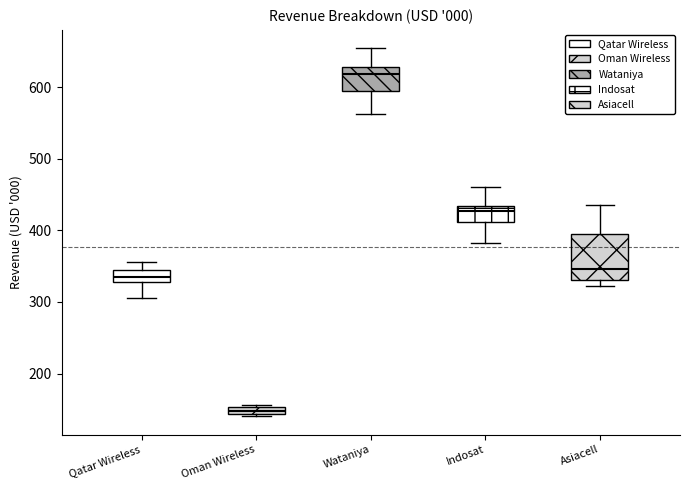

Which box has the lowest median line?

Oman Wireless